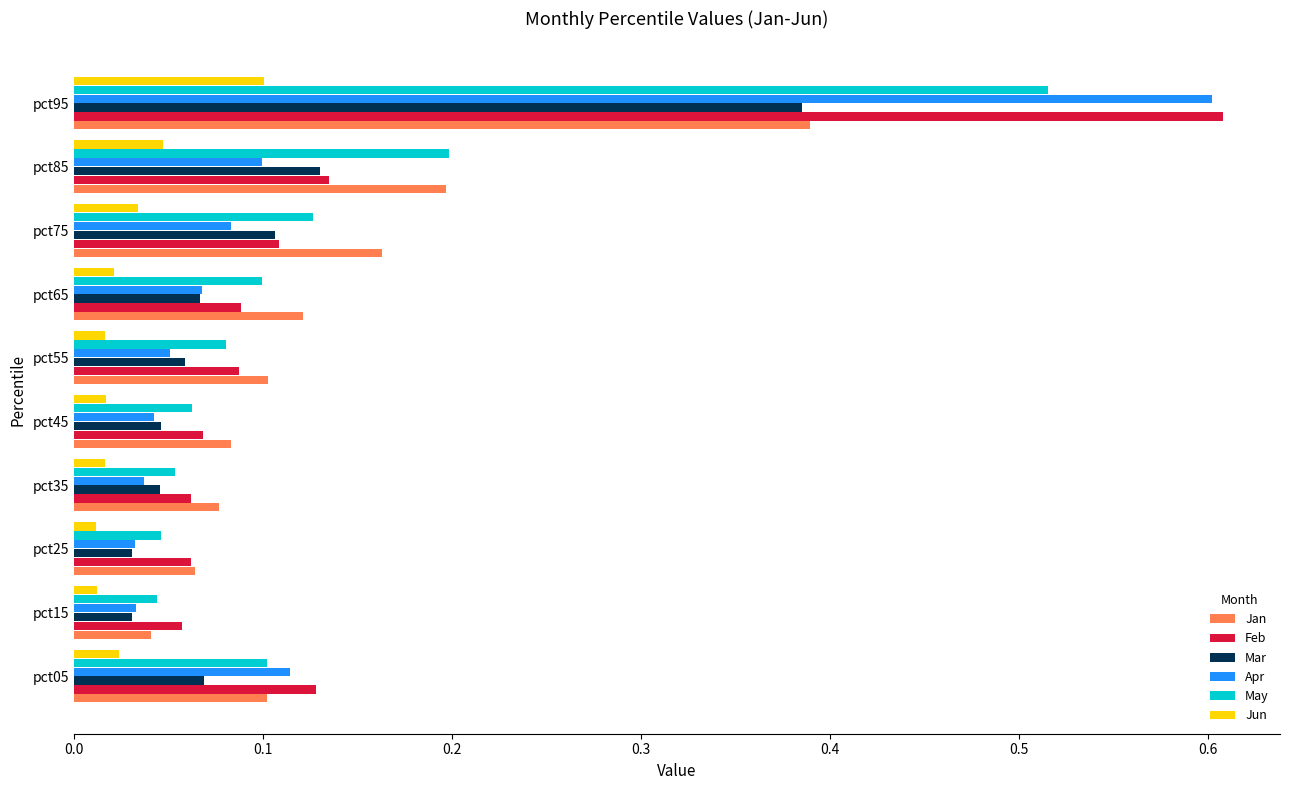

At how many categories does at least one series exceed 0?

10